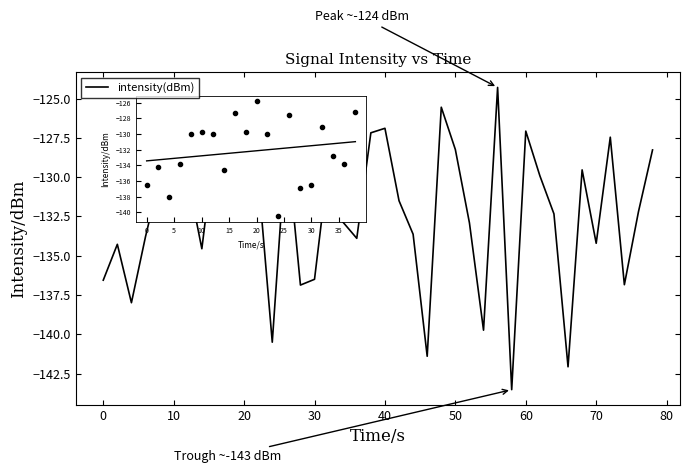

What is the difference between the maximum and minimum values?

19.2